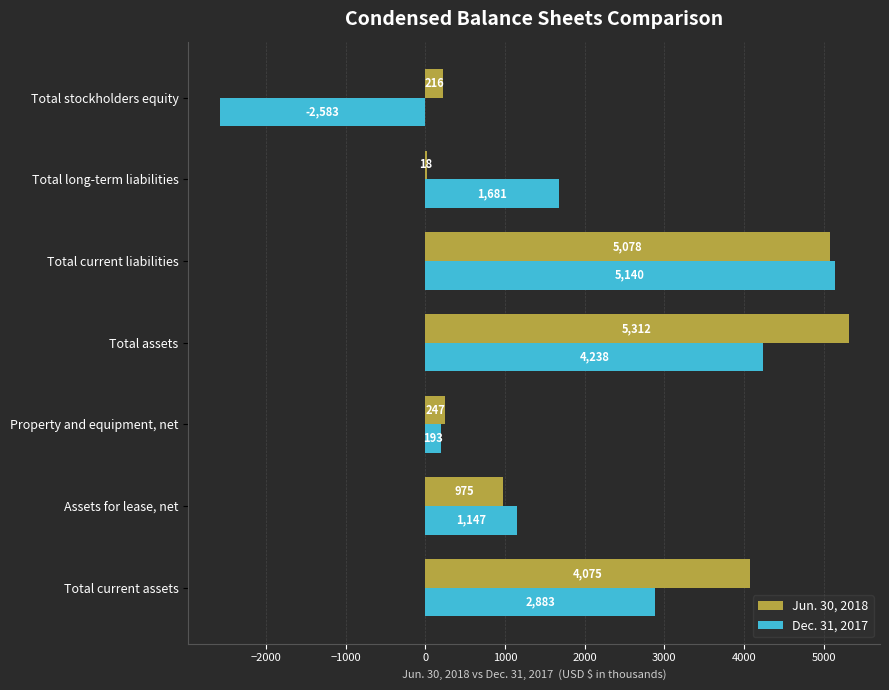

Which series has the largest range (max minus min)?

Dec. 31, 2017